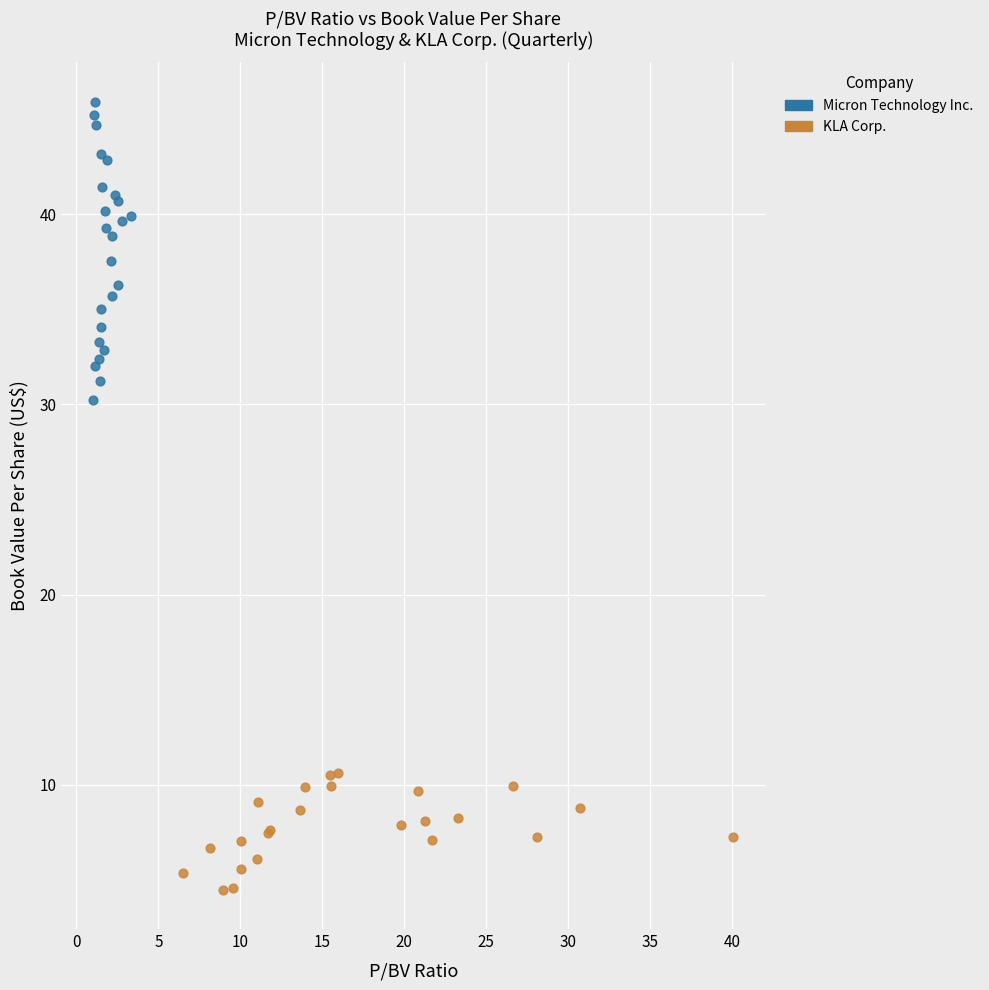

Which series reaches the minimum Y coordinate?

KLA Corp.